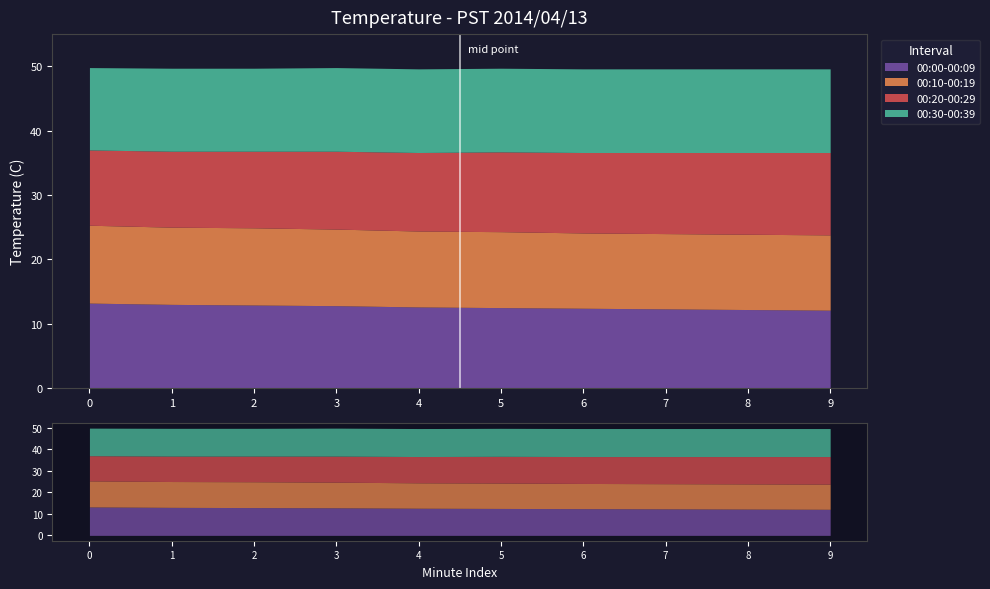

Reading right to left, what are all the values shown in this chart?

00:00-00:09: 12.1	12.2	12.3	12.4	12.5	12.6	12.8	12.9	13.0	13.2
00:10-00:19: 11.7	11.7	11.7	11.7	11.8	11.8	11.9	12.0	12.0	12.1
00:20-00:29: 12.8	12.7	12.6	12.5	12.4	12.2	12.1	11.9	11.8	11.7
00:30-00:39: 13.0	13.0	13.0	13.0	13.0	13.0	13.0	12.9	12.9	12.8